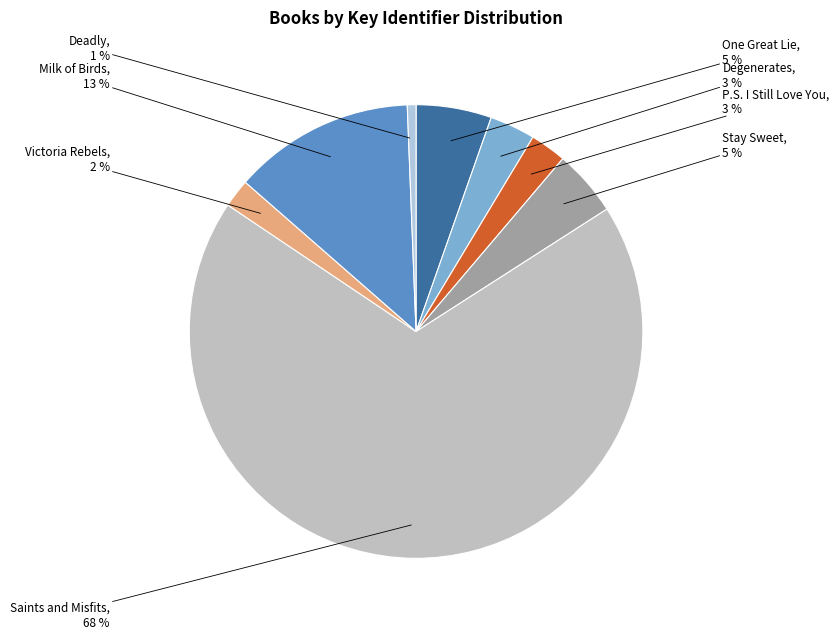

Count the number of slices in the pie.

8